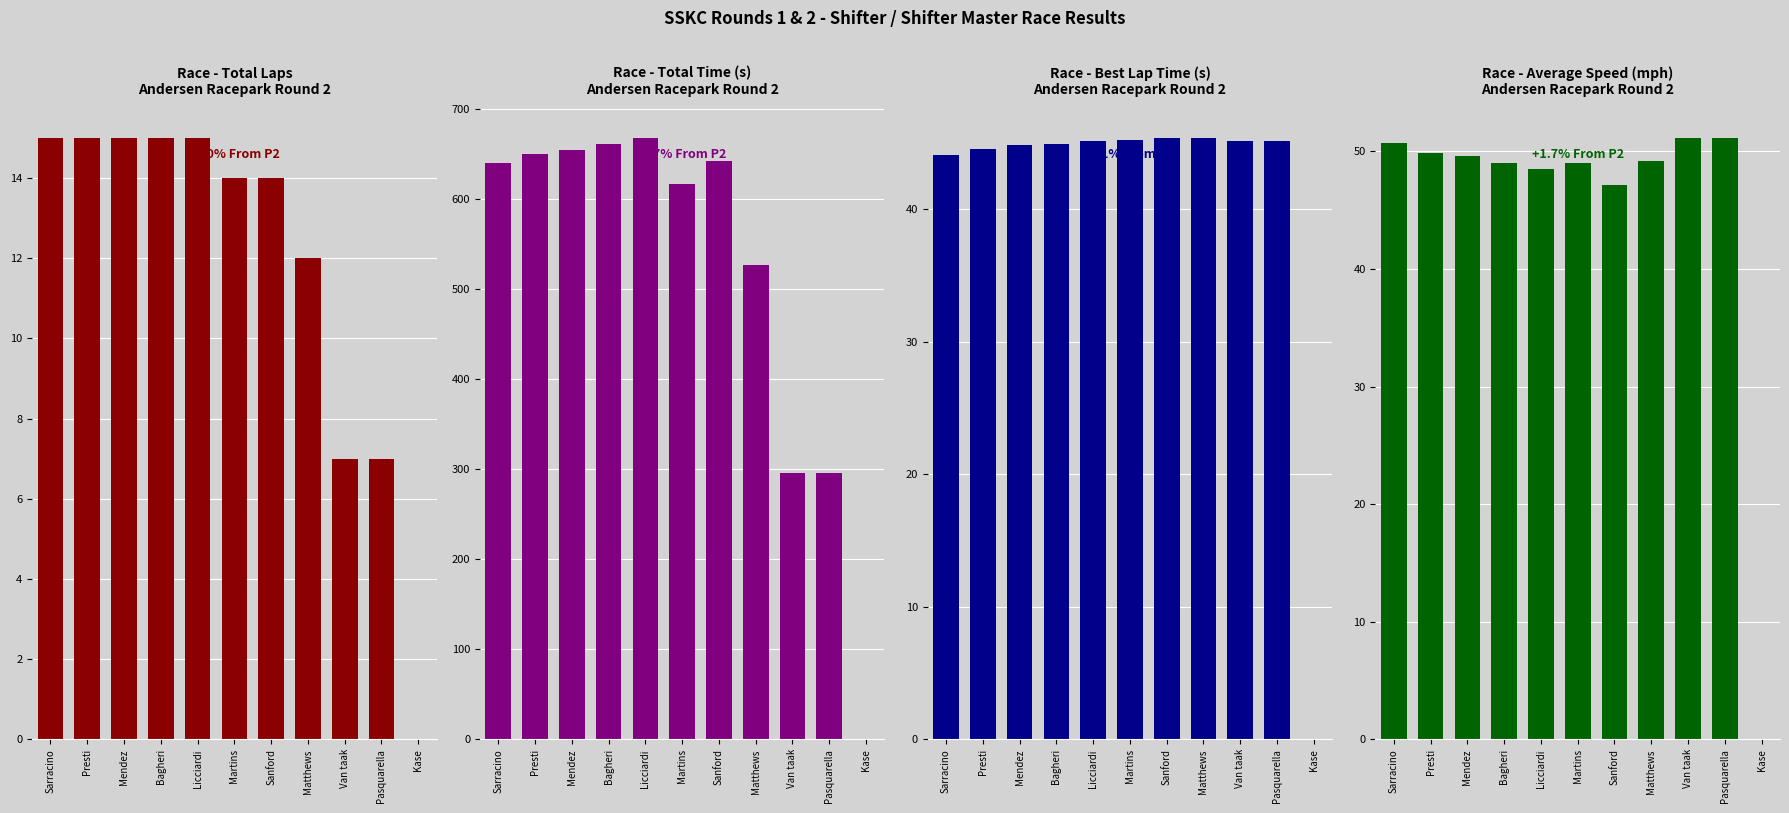

Reading right to left, what are all the values shown in this chart?

Total Laps: Kase=0.0	Pasquarella=7.0	Van taak=7.0	Matthews=12.0	Sanford=14.0	Martins=14.0	Licciardi=15.0	Bagheri=15.0	Mendez=15.0	Presti=15.0	Sarracino=15.0
Total Time: Kase=0.0	Pasquarella=295.7	Van taak=295.6	Matthews=526.6	Sanford=641.6	Martins=616.8	Licciardi=667.8	Bagheri=660.9	Mendez=653.7	Presti=650.0	Sarracino=639.2
Best Lap time: Kase=0.0	Pasquarella=45.1	Van taak=45.1	Matthews=45.4	Sanford=45.3	Martins=45.2	Licciardi=45.1	Bagheri=44.9	Mendez=44.8	Presti=44.5	Sarracino=44.0
Average Speed: Kase=0.0	Pasquarella=51.1	Van taak=51.2	Matthews=49.2	Sanford=47.1	Martins=49.0	Licciardi=48.5	Bagheri=49.0	Mendez=49.6	Presti=49.8	Sarracino=50.7